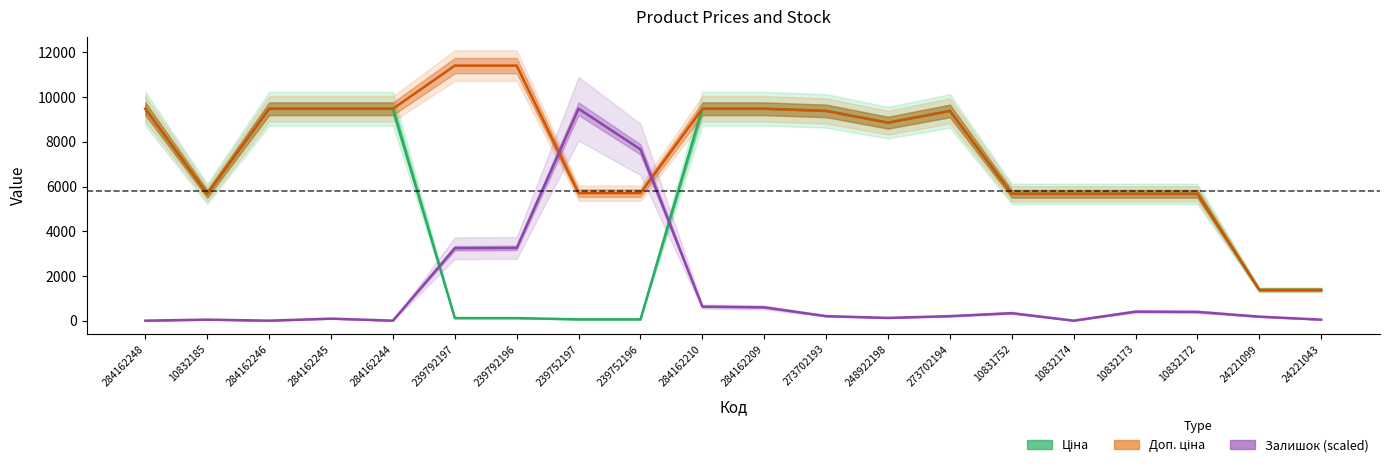

True or false: Ціна and Доп. ціна cross at least once.

False